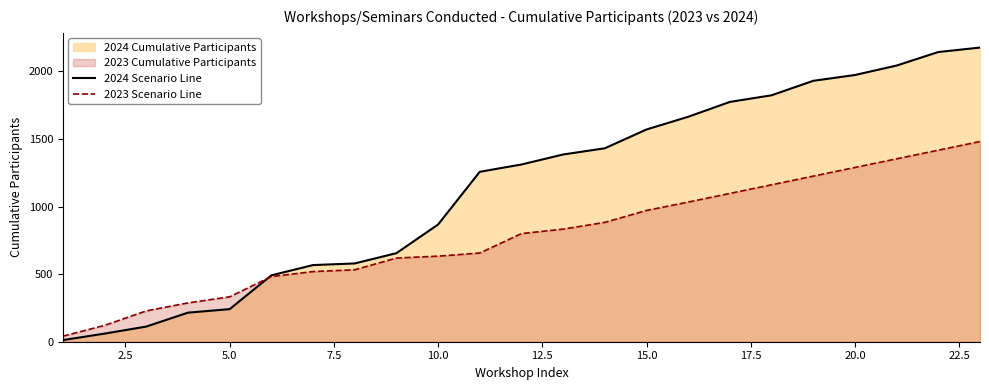

How many data points in 2024 Scenario Line are above 1311?

11